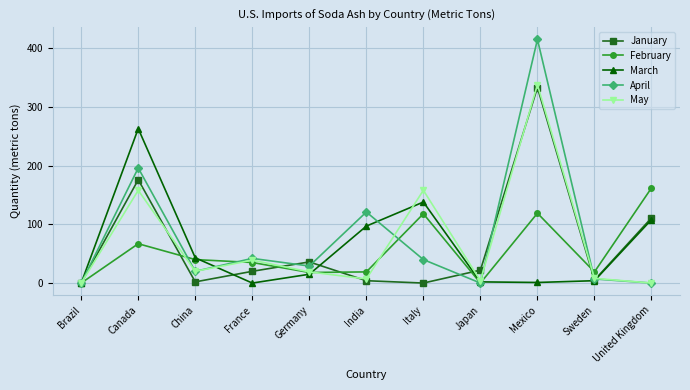

What is the average value of the February series?

54